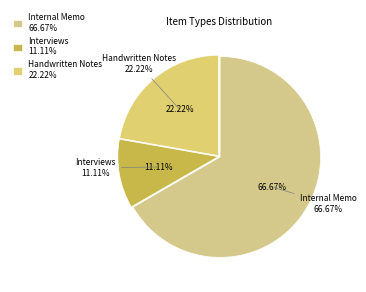

Which category accounts for the majority?

Internal Memo